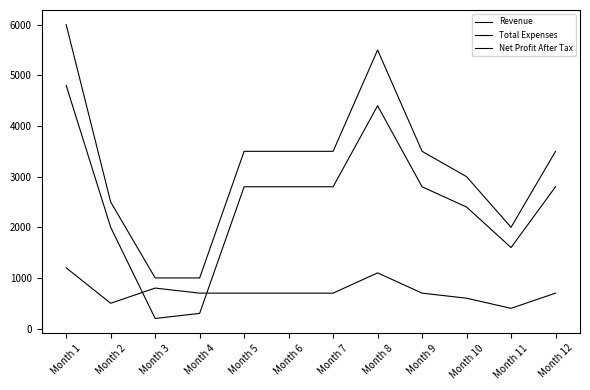

Reading left to right, transcribe all the data shown in this chart.

Revenue: 6000	2500	1000	1000	3500	3500	3500	5500	3500	3000	2000	3500
Total Expenses: 1200	500	800	700	700	700	700	1100	700	600	400	700
Net Profit After Tax: 4800	2000	200	300	2800	2800	2800	4400	2800	2400	1600	2800